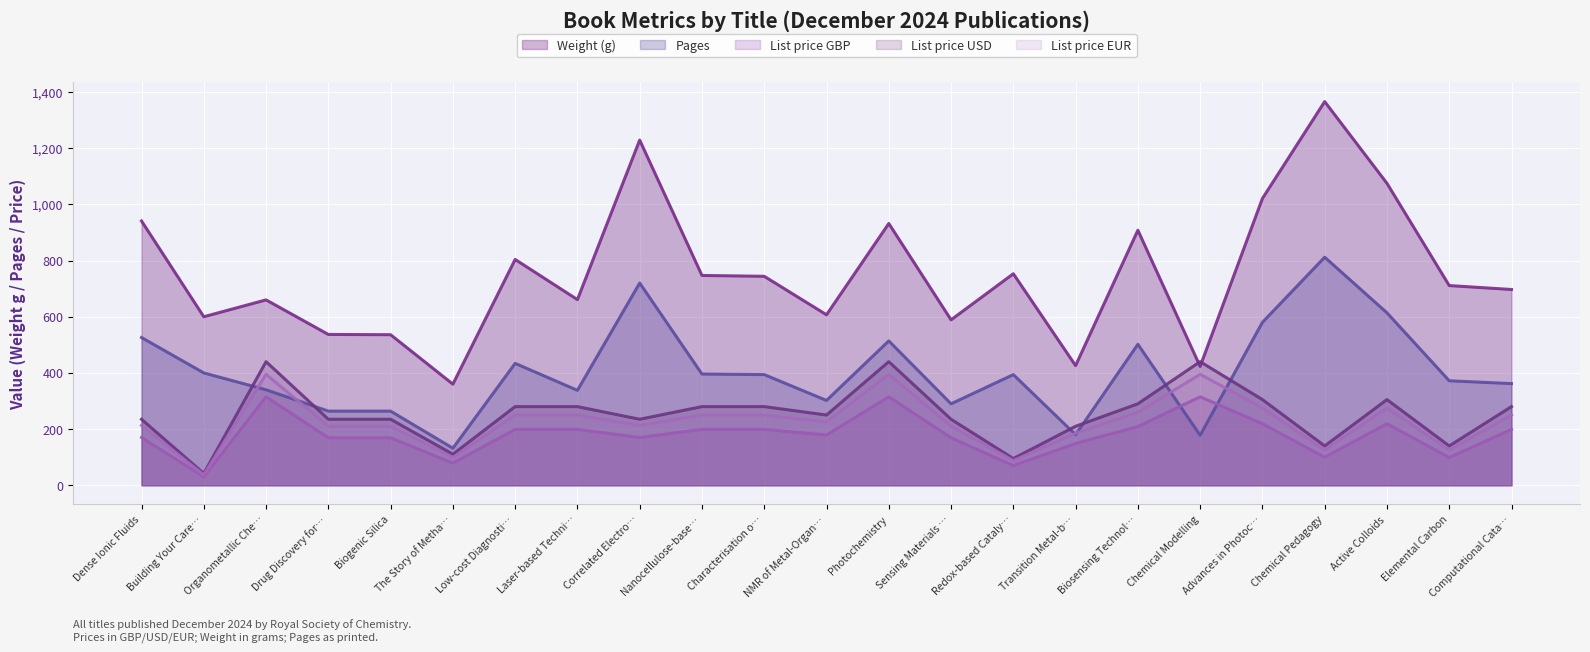

What is the sum of all Weight (g) values?

17327.0